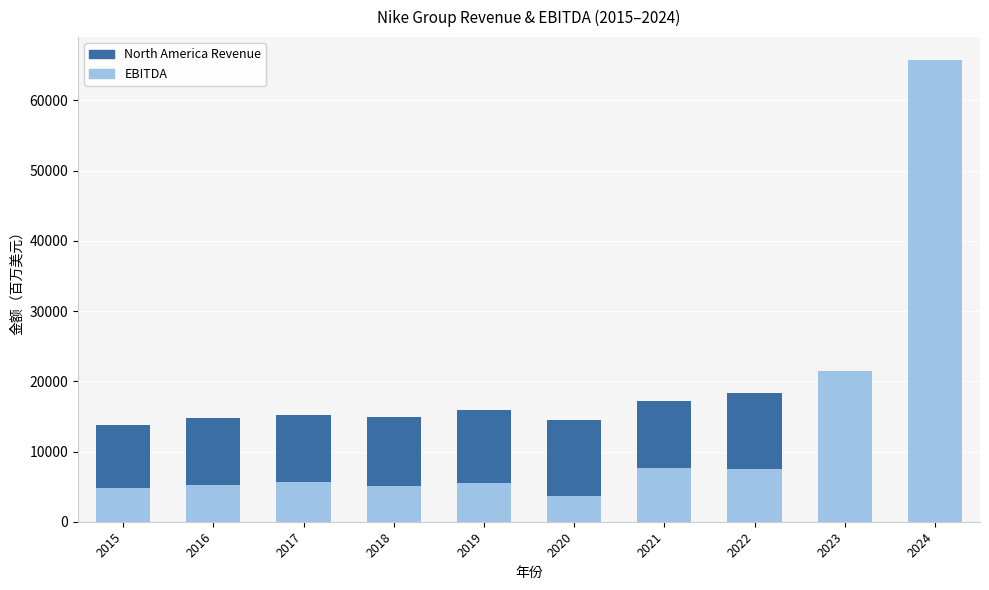

Reading left to right, what are all the values shown in this chart?

North America Revenue: 2015=13740	2016=14764	2017=15216	2018=14855	2019=15902	2020=14484	2021=17179	2022=18353	2023=19081	2024=19837
EBITDA: 2015=4839	2016=5291	2017=5651	2018=5126	2019=5555	2020=3697	2021=7667	2022=7573	2023=21434	2024=65741